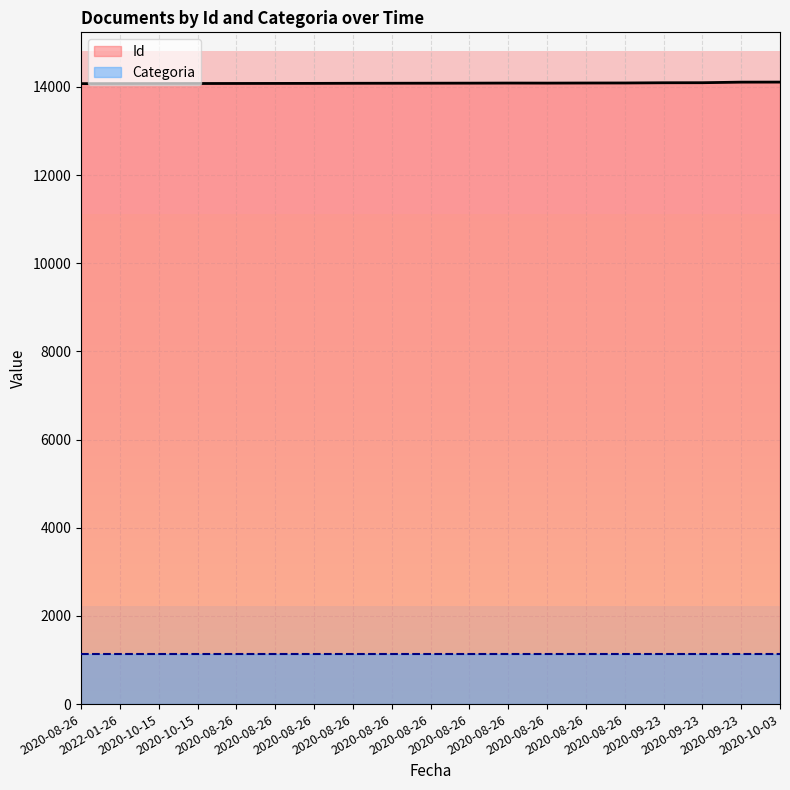

List the labels in order of value, smallest first.

2020-08-26, 2022-01-26, 2020-10-15, 2020-10-15, 2020-08-26, 2020-08-26, 2020-08-26, 2020-08-26, 2020-08-26, 2020-08-26, 2020-08-26, 2020-08-26, 2020-08-26, 2020-08-26, 2020-08-26, 2020-09-23, 2020-09-23, 2020-09-23, 2020-10-03